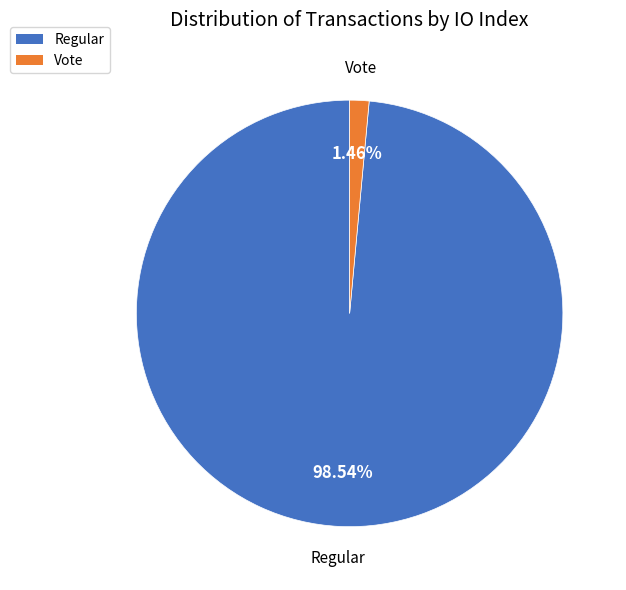

Does any single category account for the majority?

Yes